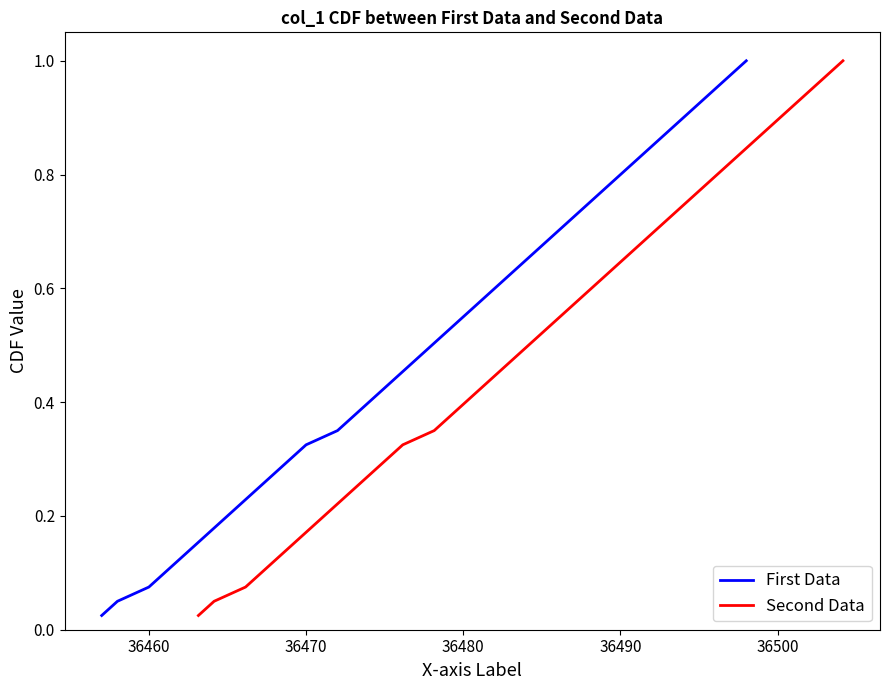

Which series has the largest range (max minus min)?

First Data